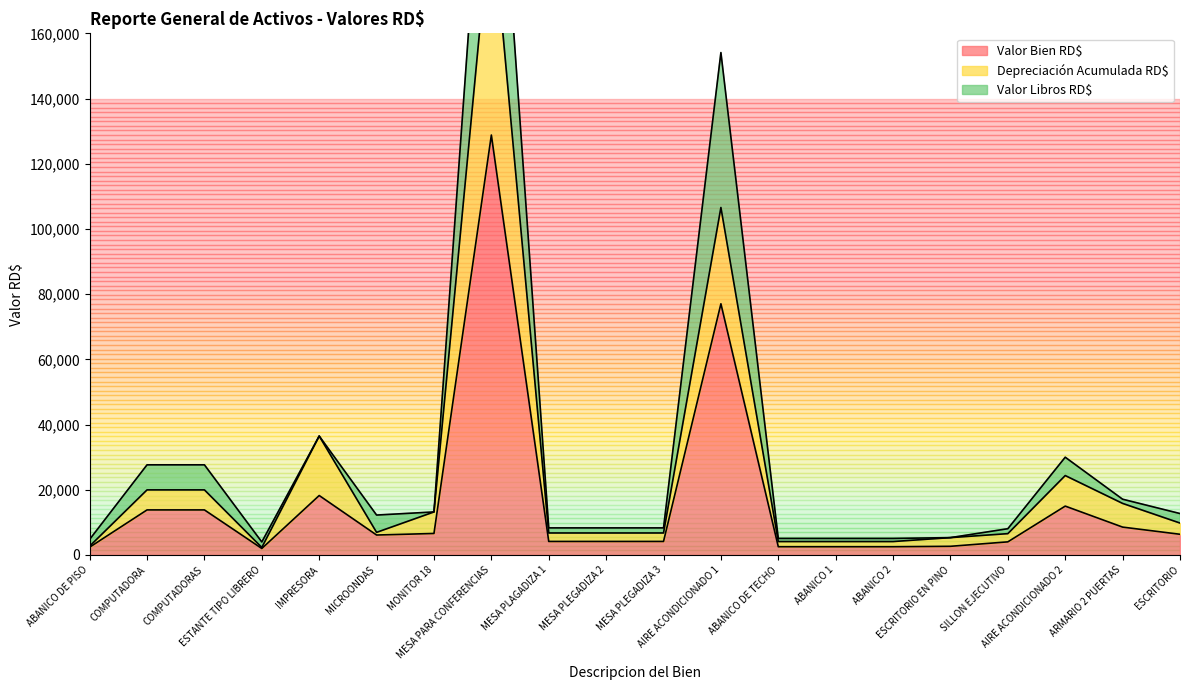

What is the difference between the maximum and second lowest values in the Depreciación Acumulada RD$ series?

195861.8